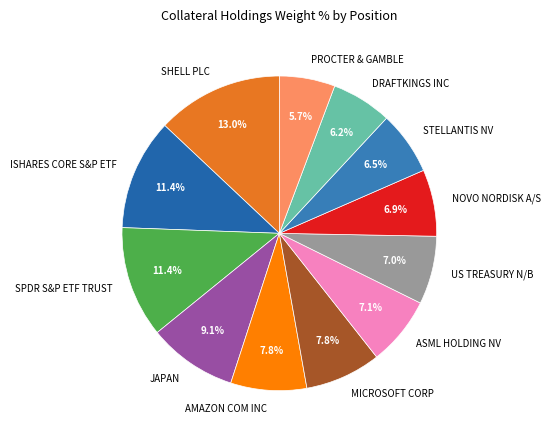

Is the sum of NOVO NORDISK A/S and AMAZON COM INC greater than half?

No